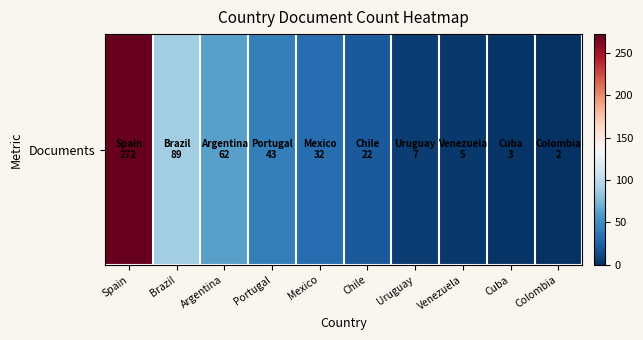

Reading left to right, what are all the values shown in this chart?

272	89	62	43	32	22	7	5	3	2